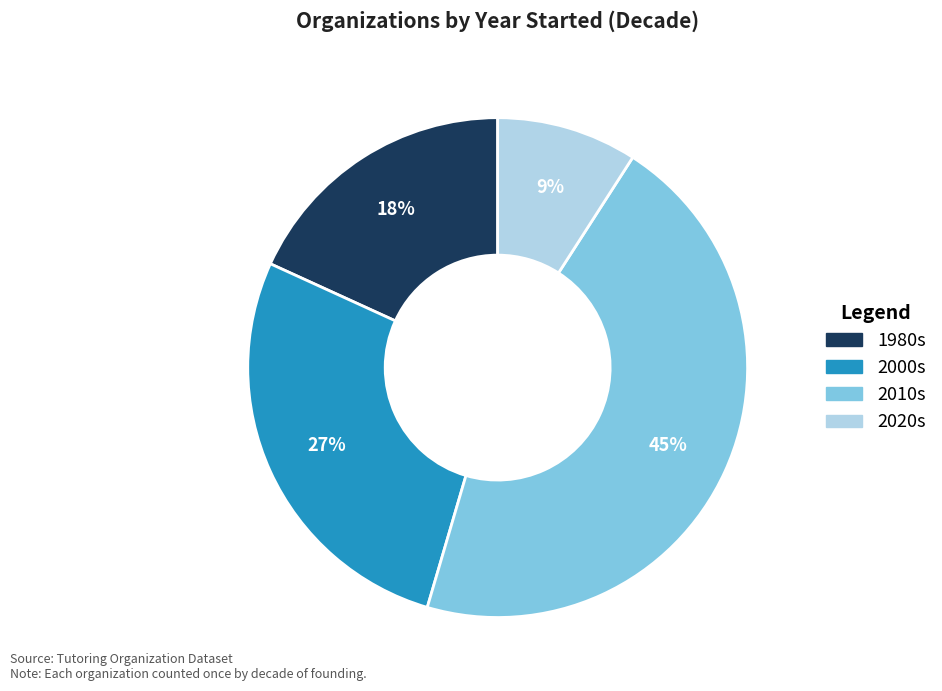

Does any single category account for the majority?

No